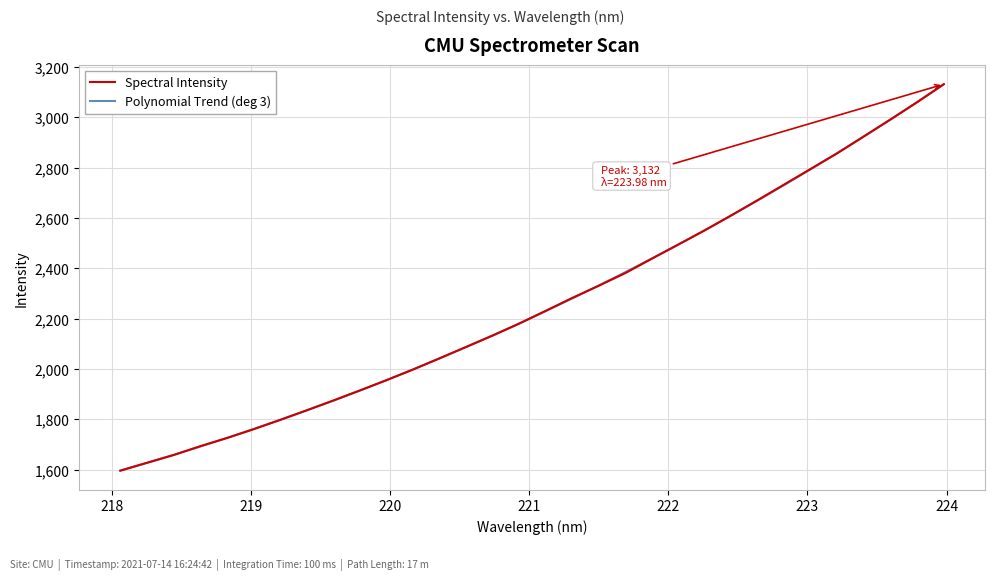

What is the lowest value of the Polynomial Trend (deg 3) series?

1596.8